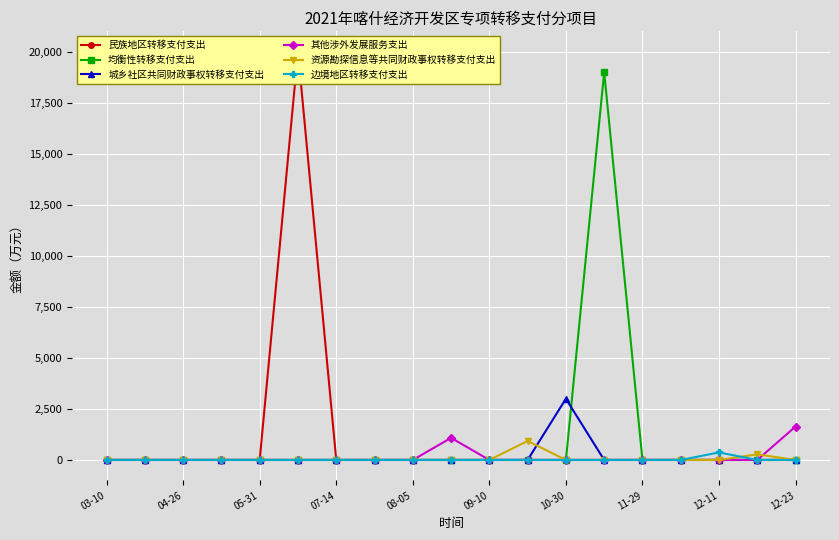

Is it true that 城乡社区共同财政事权转移支付支出 equals -2047.6 at 03-10?

False